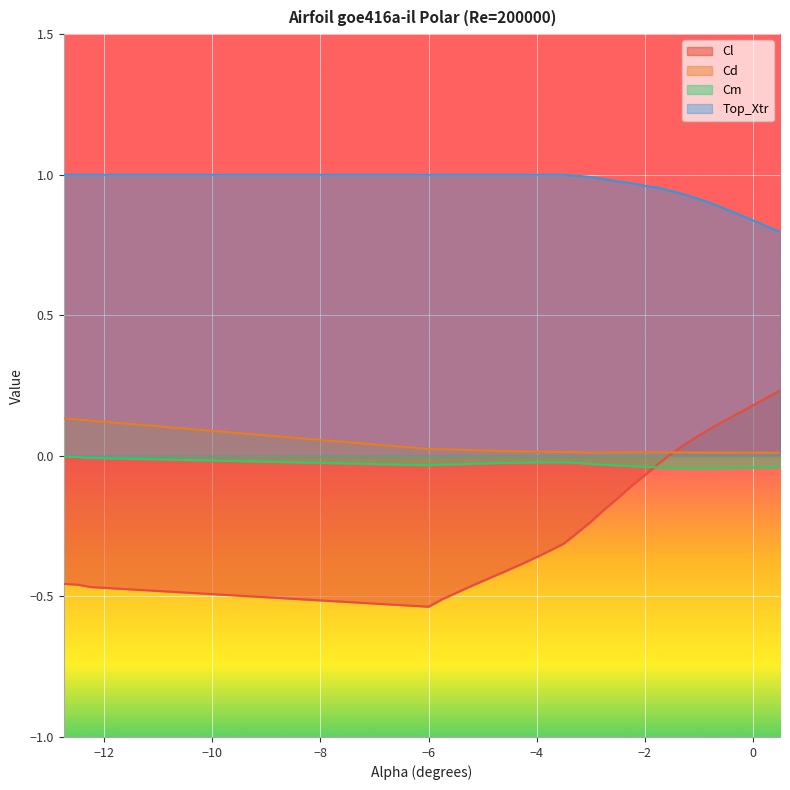

How many categories are shown in the chart?

30